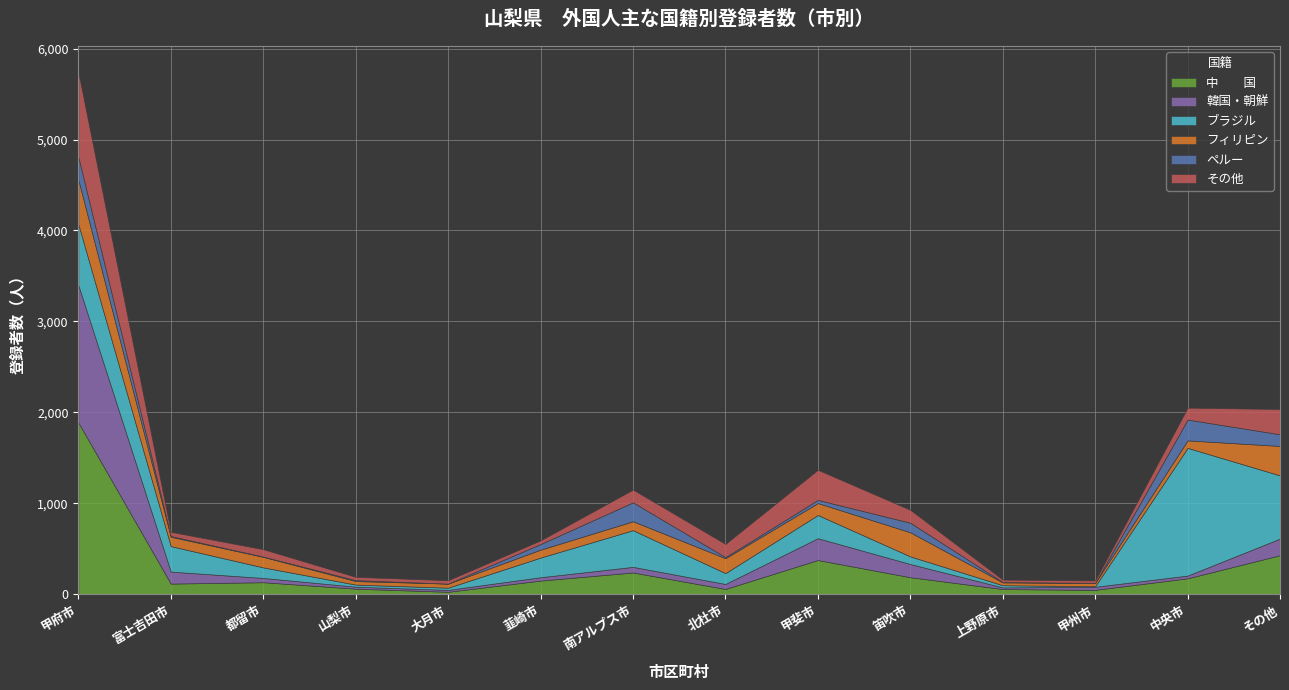

Read the その他 value at 甲州市, to the nearest 10.

30